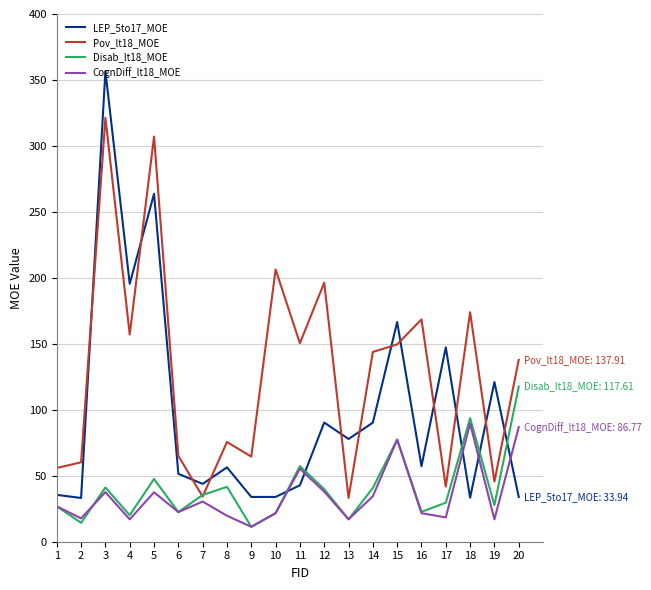

Does the chart have visible grid lines?

Yes